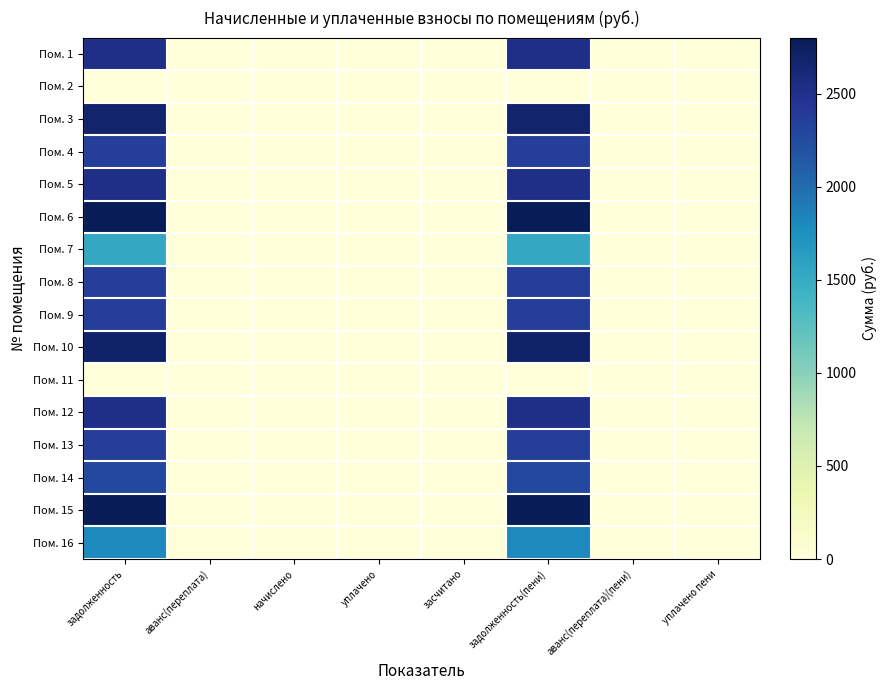

Between начислено and задолженность, which is larger?

задолженность